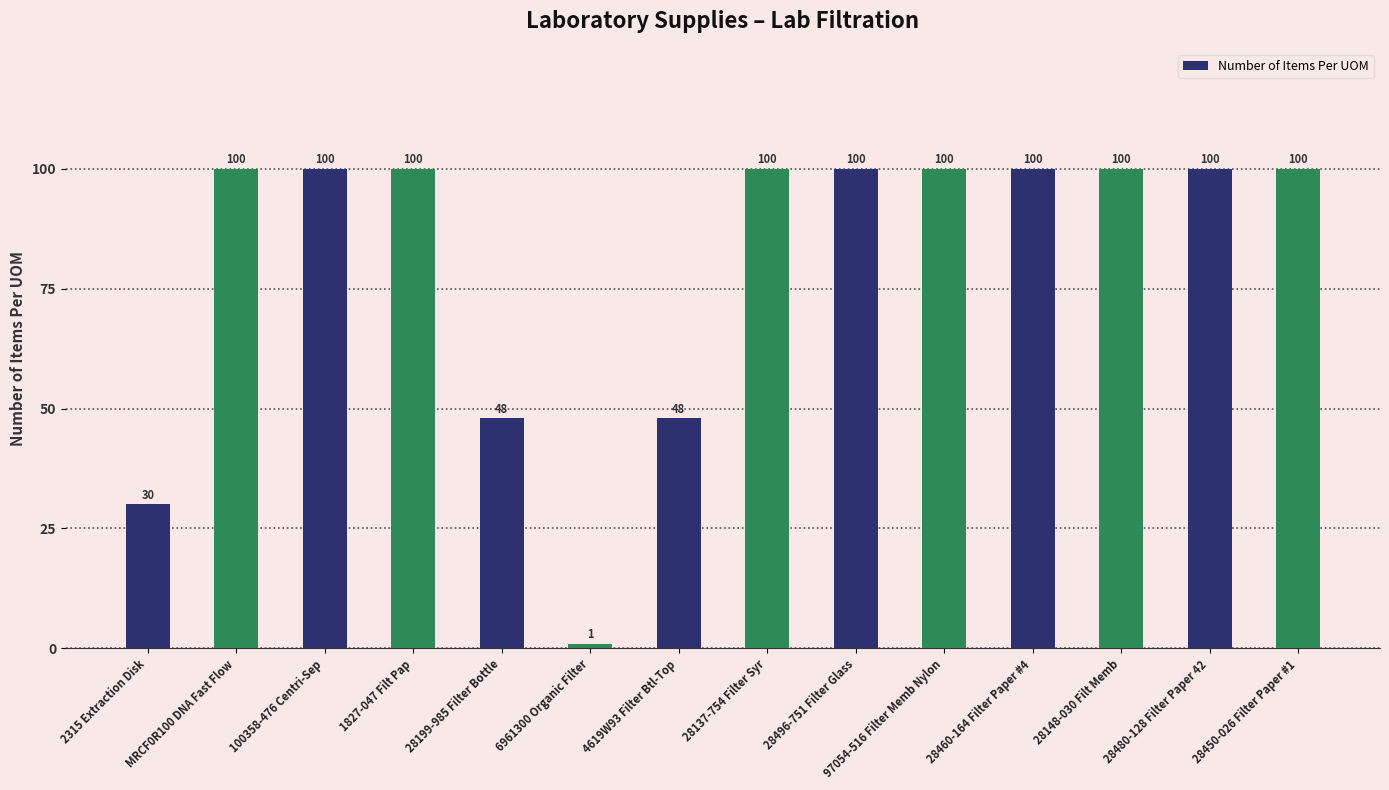

True or false: the data shows 100 at 28450-026 Filter Paper #1.

True